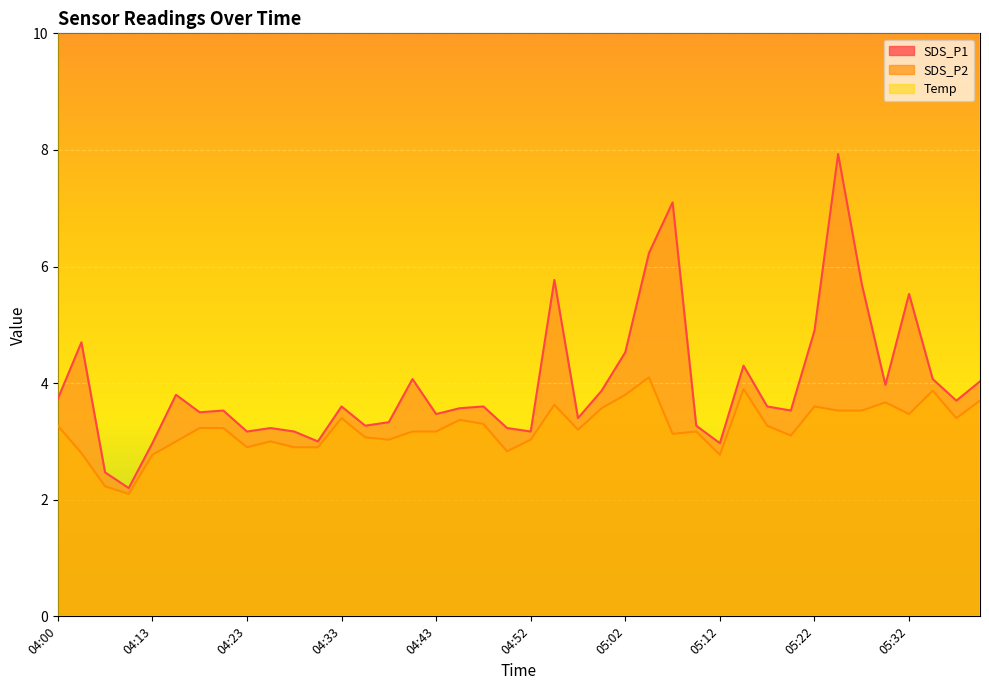

Which category has the lowest value in the Temp series?

04:05